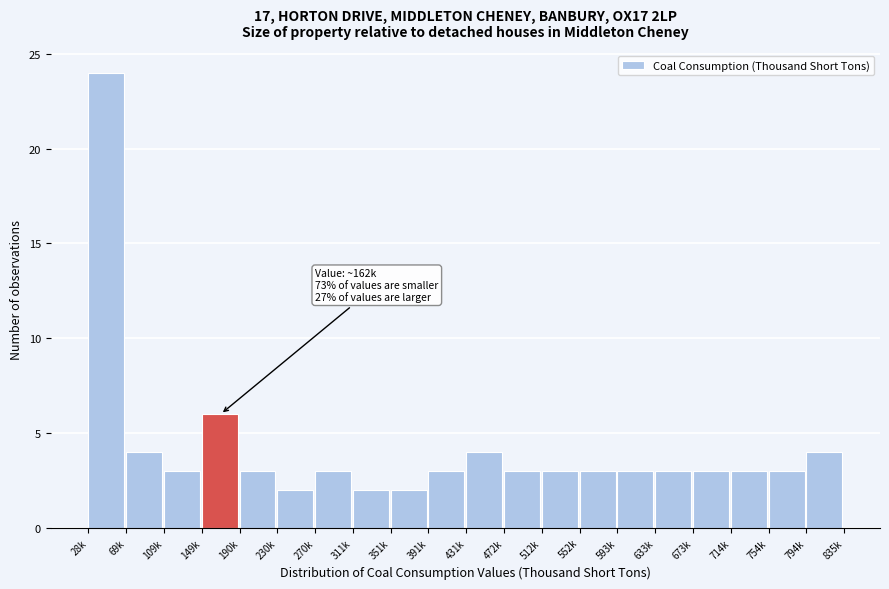

Reading left to right, extract all data points from this chart.

24	4	3	6	3	2	3	2	2	3	4	3	3	3	3	3	3	3	3	4